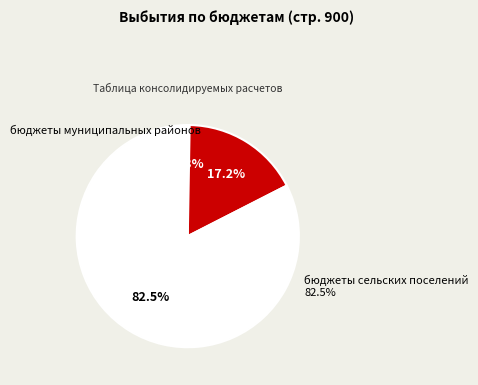

The бюджеты муниципальных районов slice represents 8% of the pie. True or false?

False